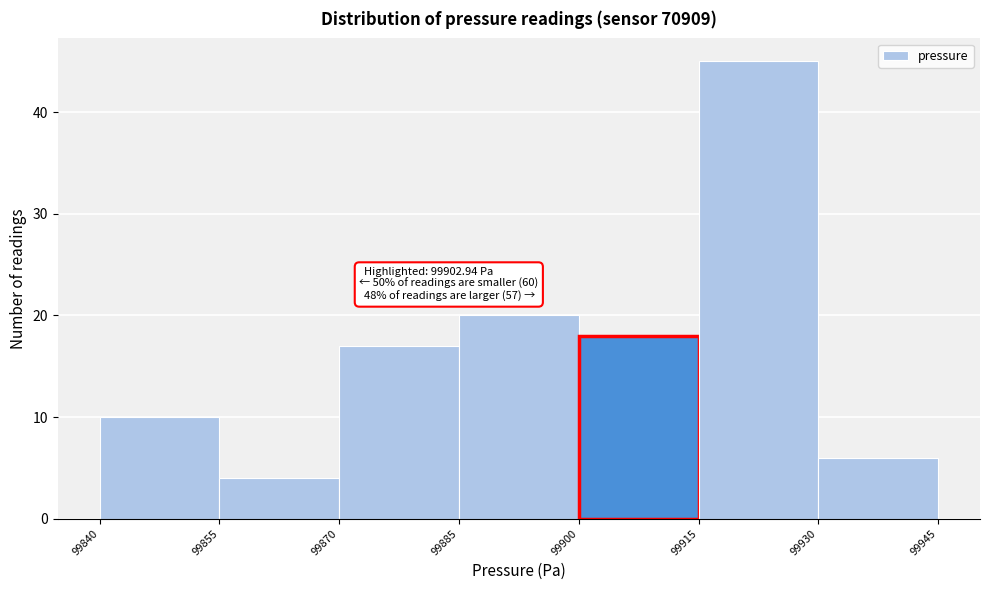

Over which range of the x-axis is the bar tallest?

99915 to 99930